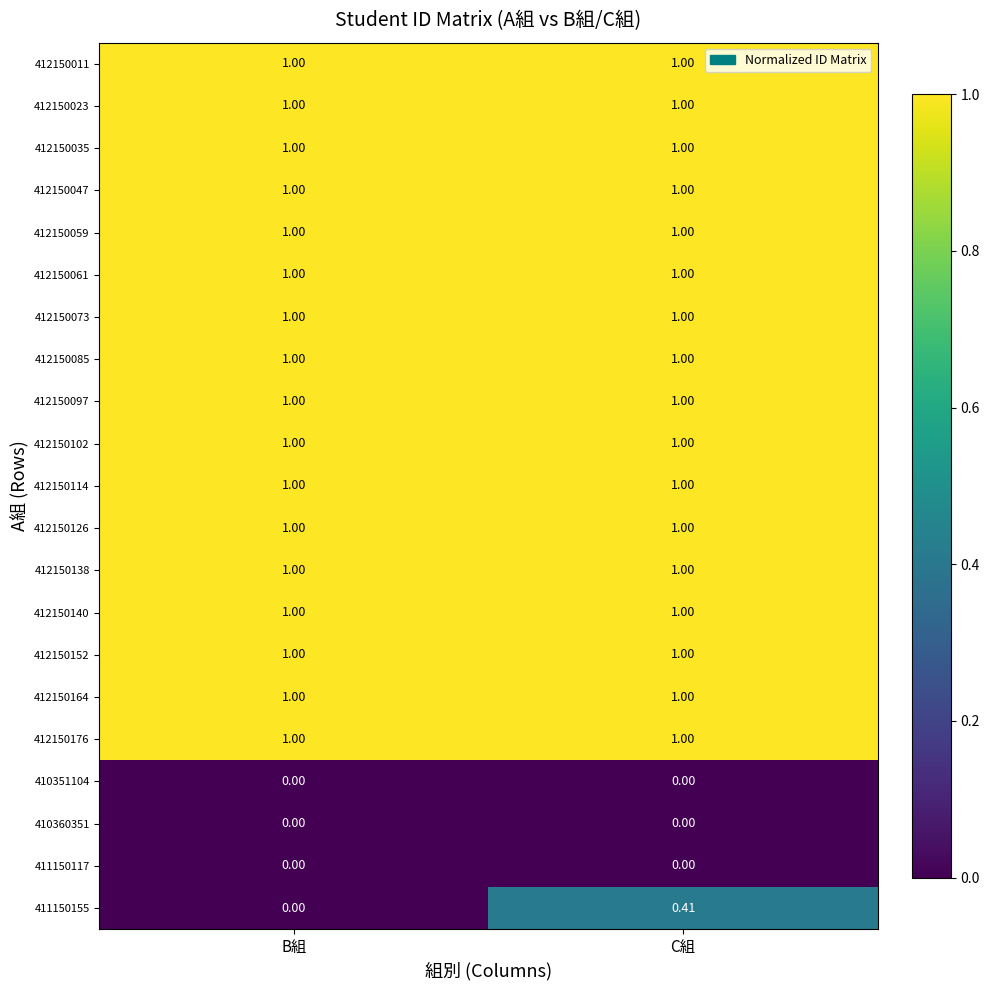

Is the value of 410351104 at C組 greater than the value of 412150023 at B組?

No